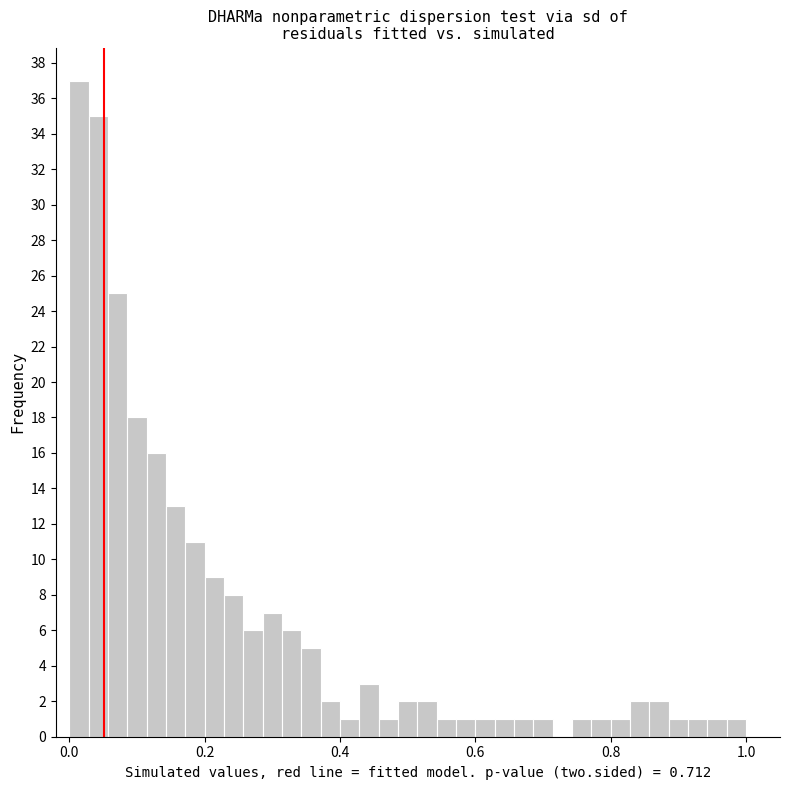

Around what value on the x-axis is the tallest bar? Give the approximate position of its centre, as read against the axis.

0.02